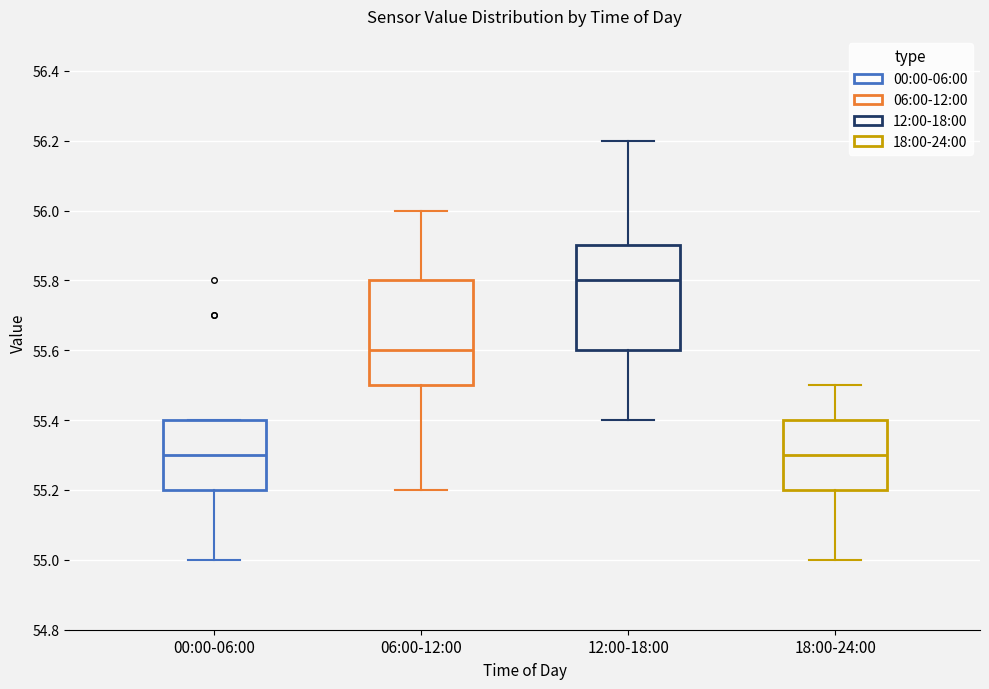

Where is the upper edge of the box for 06:00-12:00 on the y-axis? The values are not printed on the chart, so give them approximately, as read against the axis.

55.8